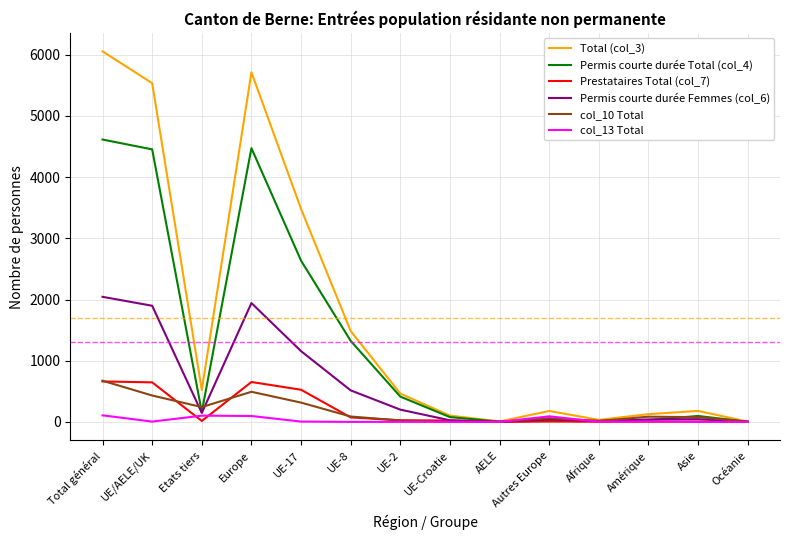

Which series has the widest spread of values?

Total (col_3)